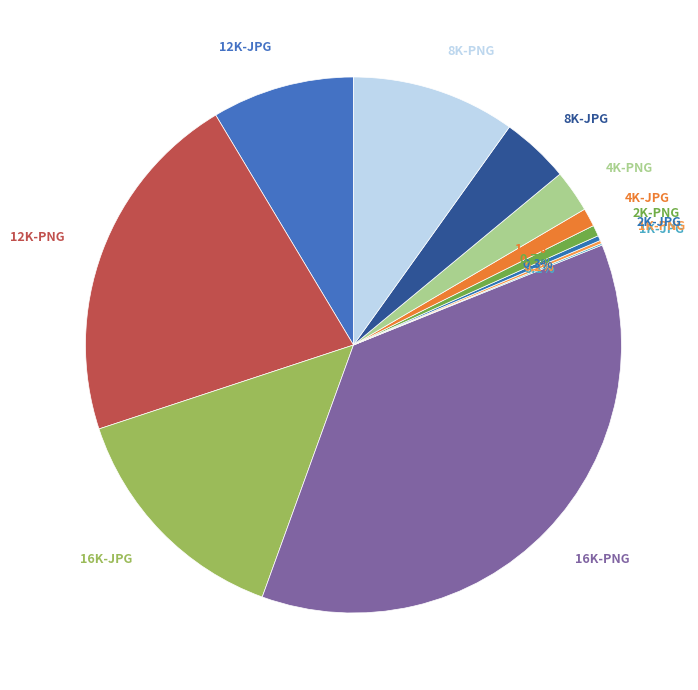

Approximately how many times larger is the value at 12K-JPG compared to 8K-PNG?

0.9